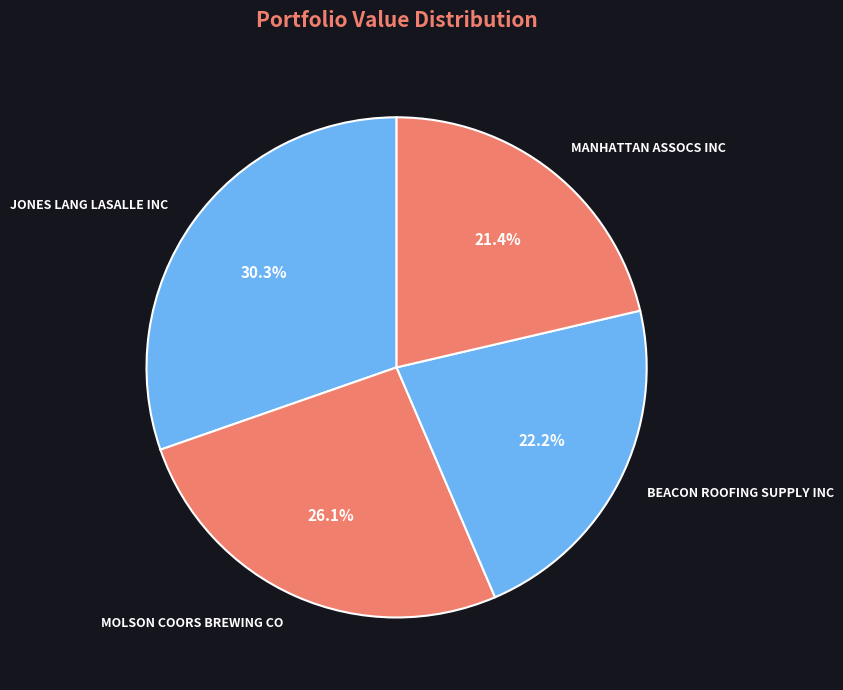

The MOLSON COORS BREWING CO slice represents 18% of the pie. True or false?

False